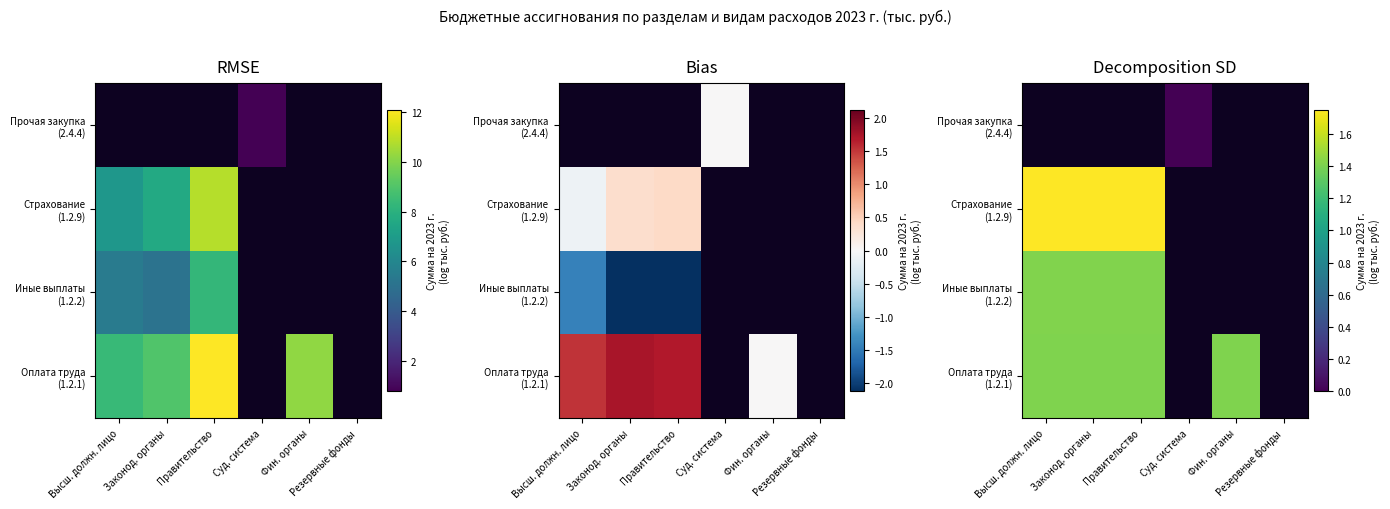

What is the greatest value displayed?

1.7